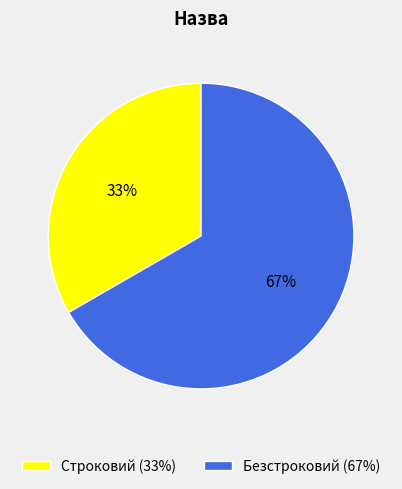

How many slices are in this pie chart?

2